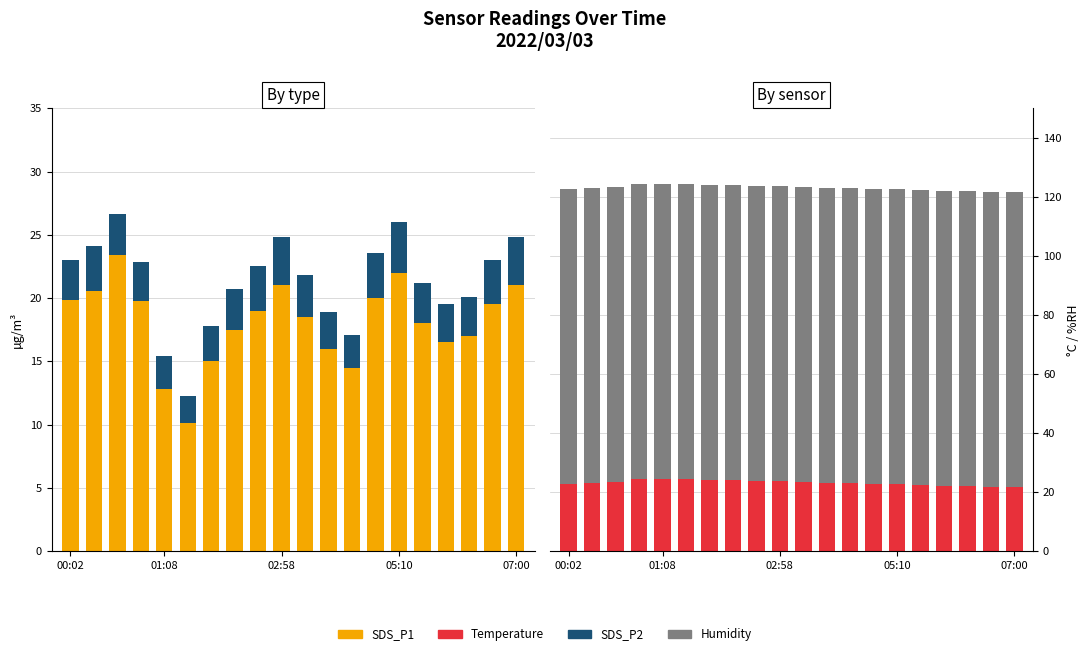

Which has a higher value, 6 or 13?

13